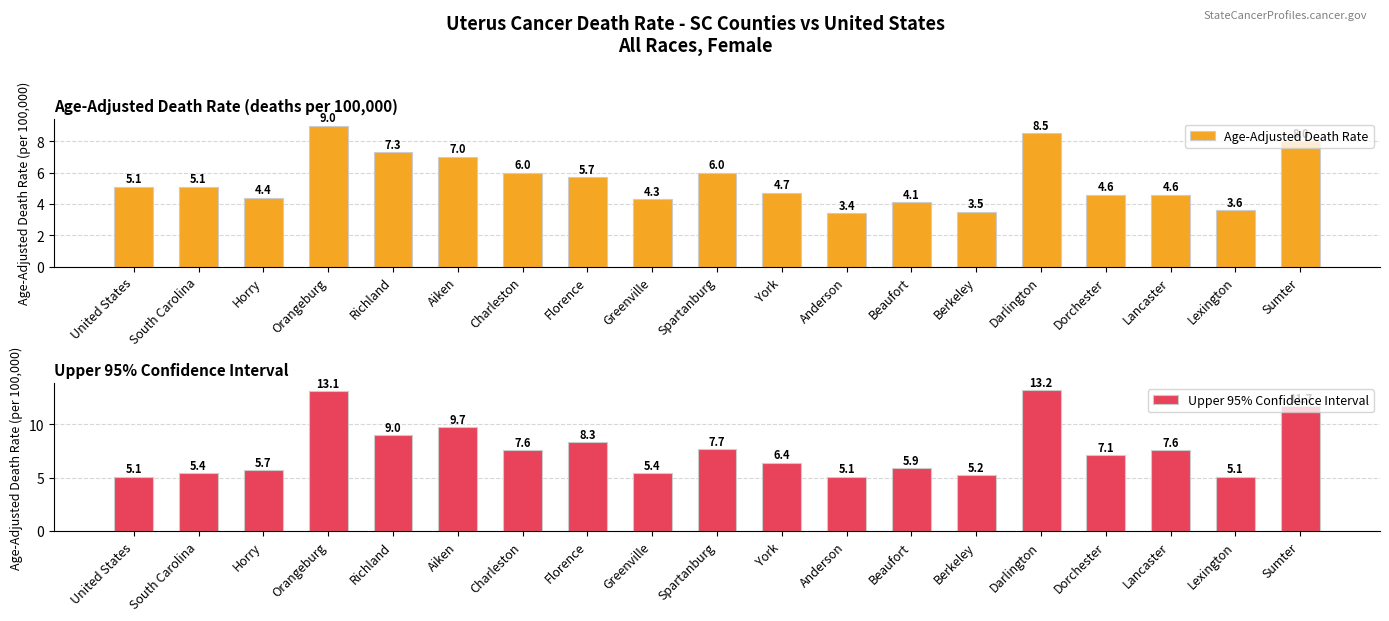

The value of Age-Adjusted Death Rate at Horry is 7.6. True or false?

False